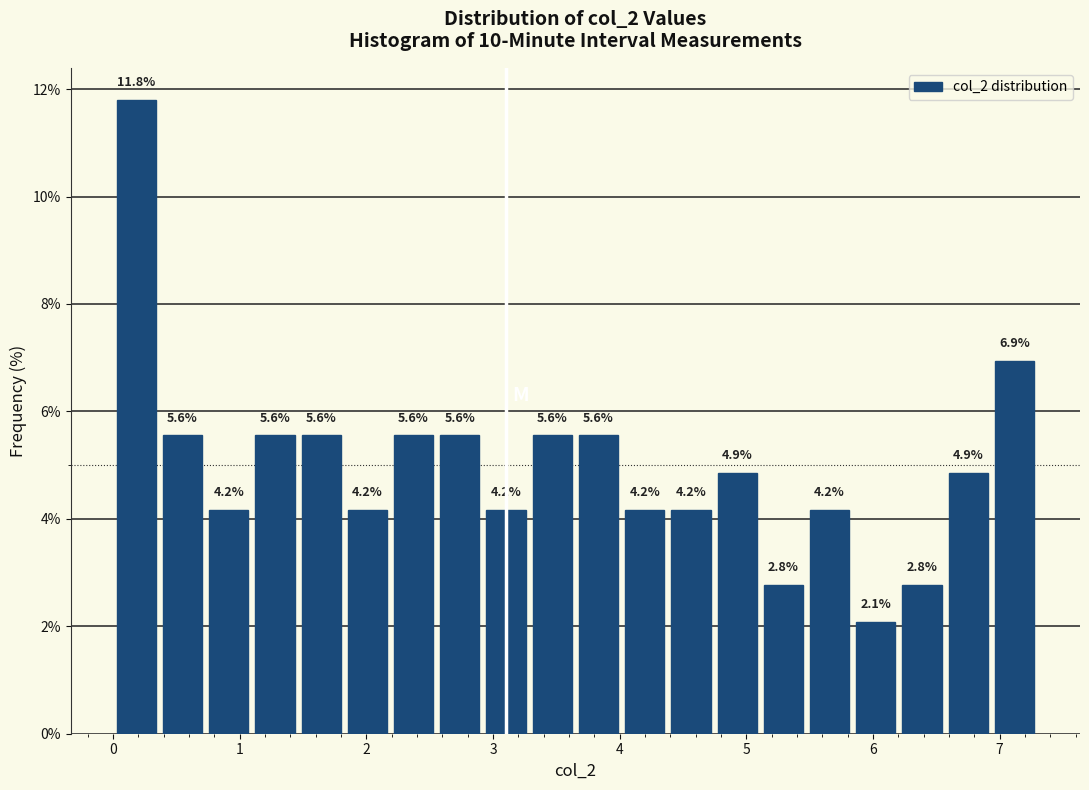

Read against the x-axis, roughly where is the centre of the tallest bar?

0.2